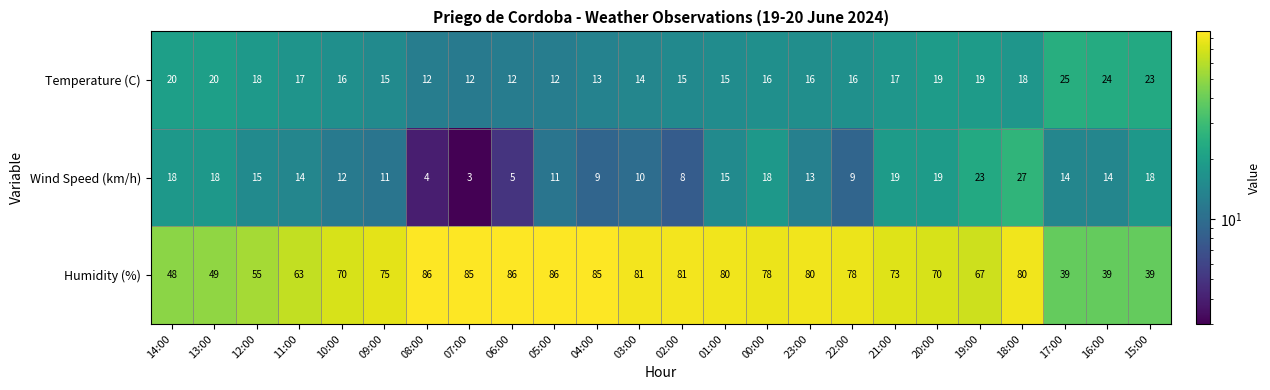

Is the value of Temperature (C) at 06:00 greater than the value of Wind Speed (km/h) at 19:00?

No